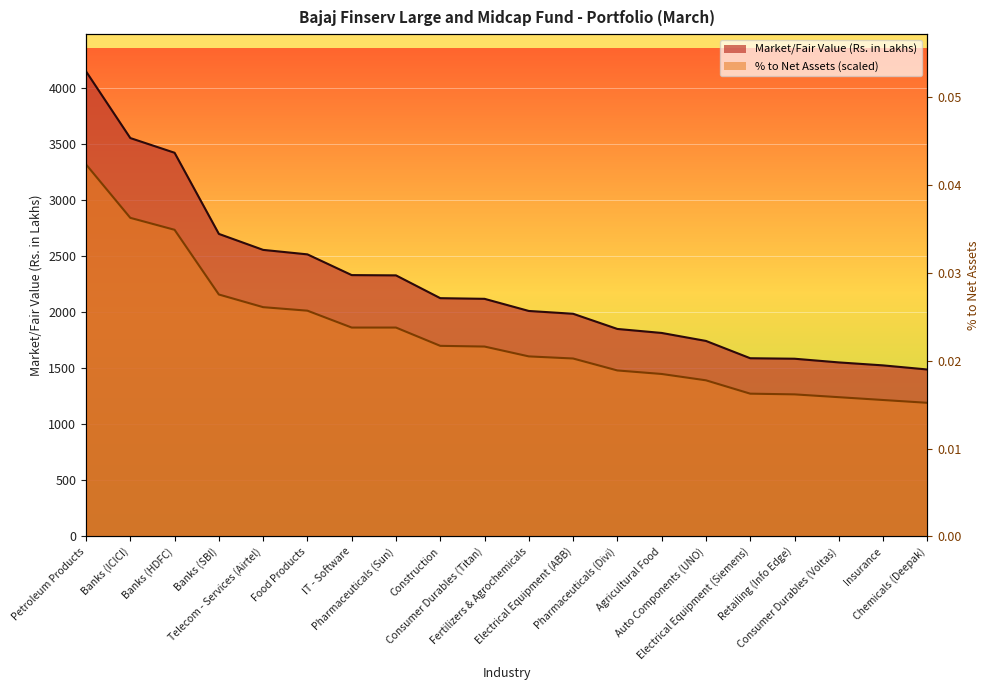

What is the difference between the second highest and second lowest values in the Market/Fair Value (Rs. in Lakhs) series?

2028.6